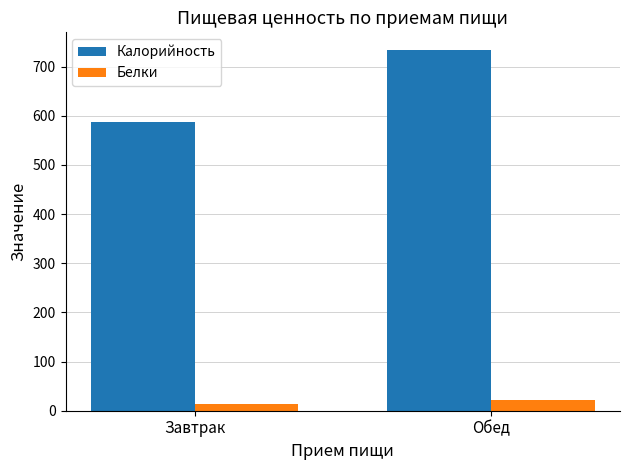

Reading left to right, list all the values displayed in this chart.

Калорийность: Завтрак=586.4	Обед=732.9
Белки: Завтрак=13.8	Обед=21.1